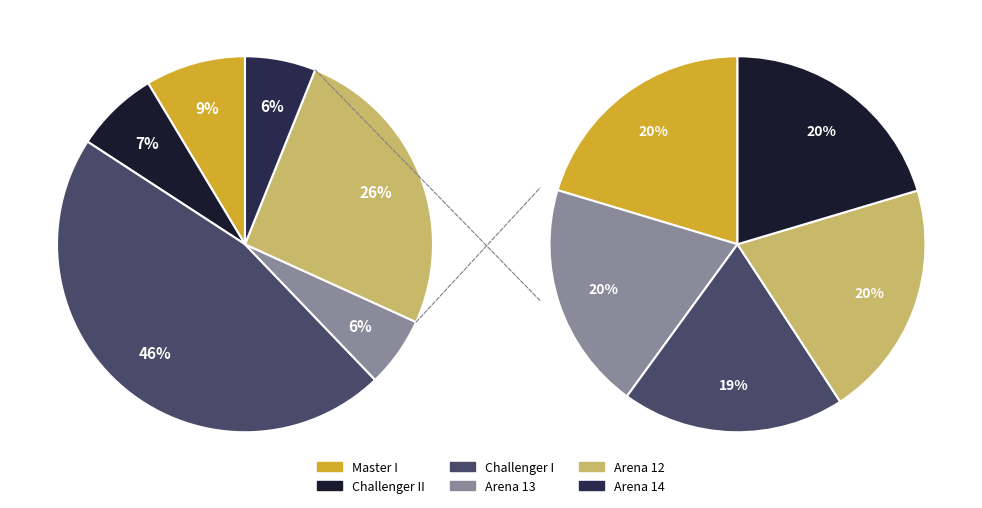

How many segments does this pie chart have?

6